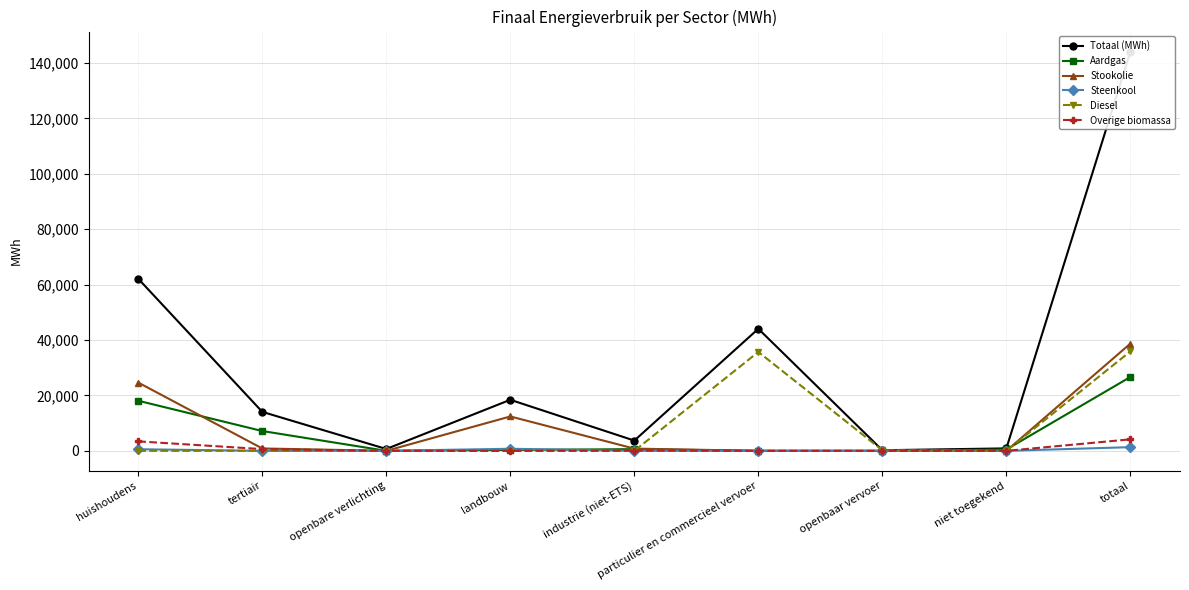

True or false: Diesel has a value of 0.0 at niet toegekend.

True